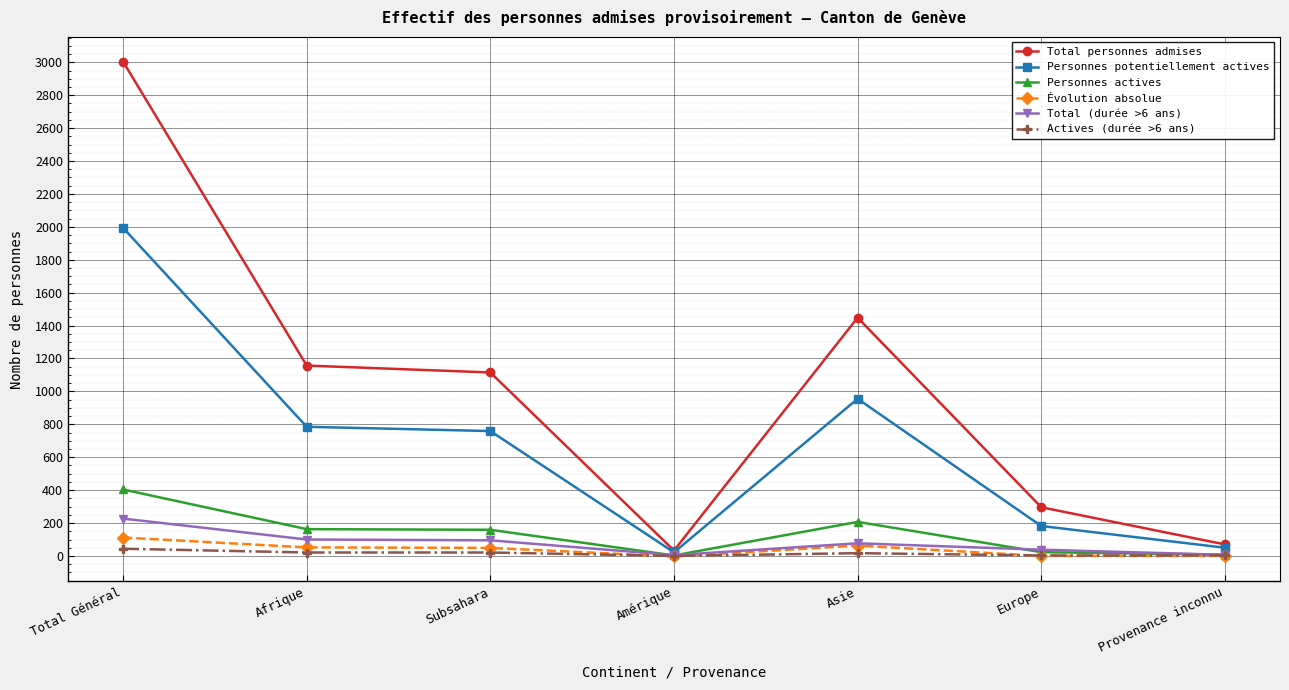

Is it true that Total (durée >6 ans) equals 95 at Subsahara?

True